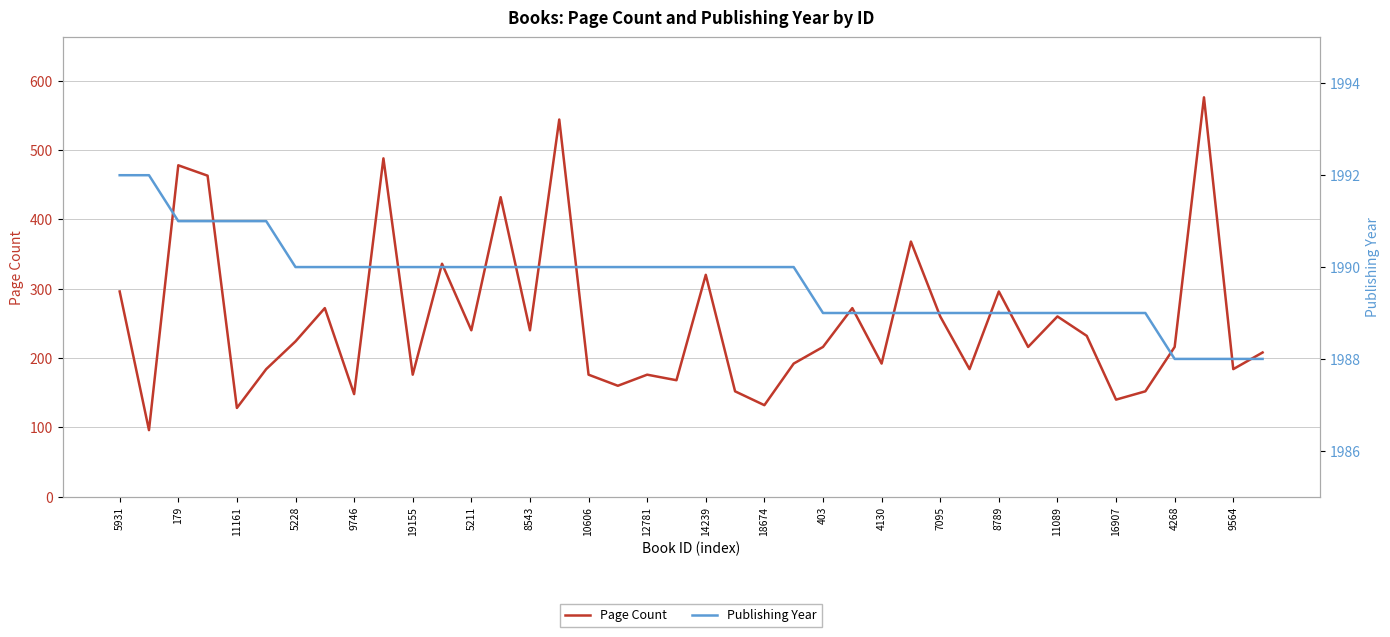

True or false: Publishing Year and Page Count cross at least once.

False